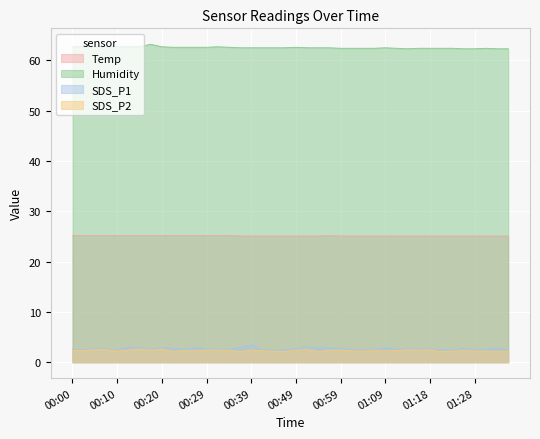

At which label is SDS_P2 closest to 2?

00:37